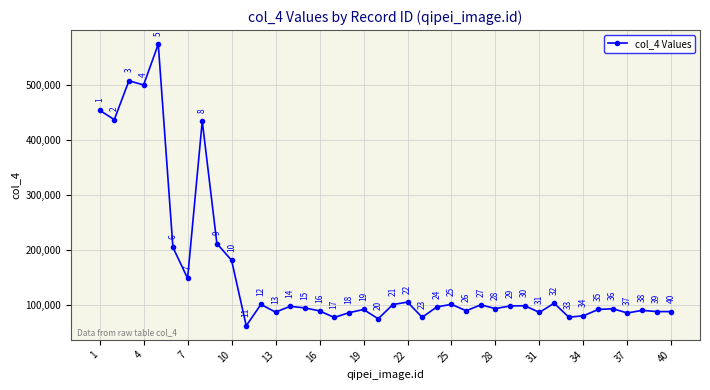

What is the difference between the second highest and second lowest values?

433025